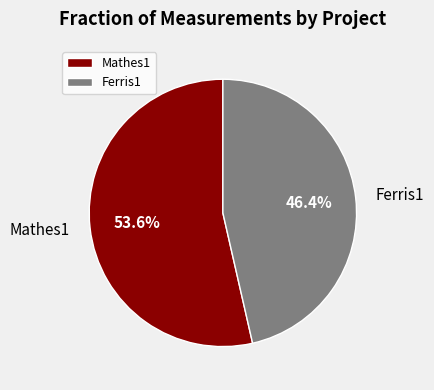

True or false: Mathes1 accounts for 54% of the total.

True